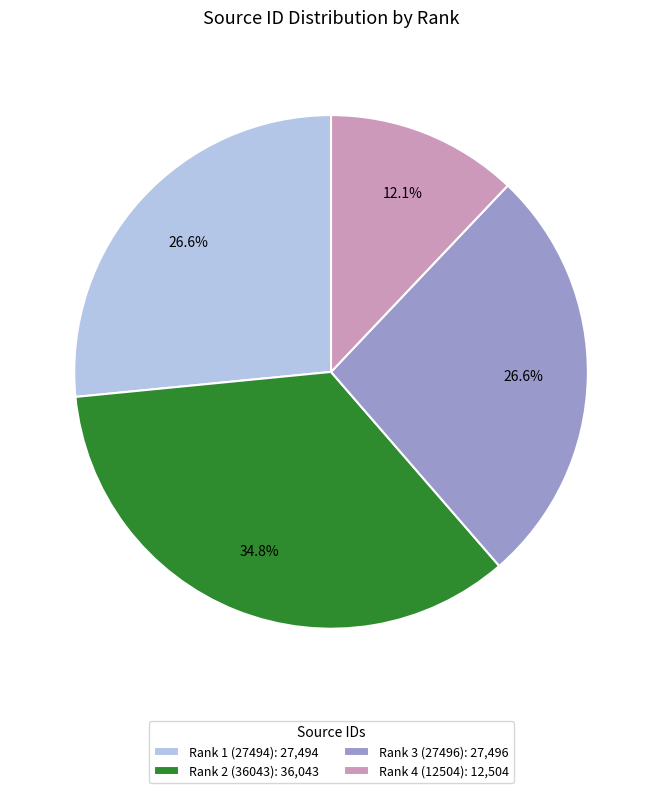

Between Rank 2 (36043) and Rank 4 (12504), which is larger?

Rank 2 (36043)